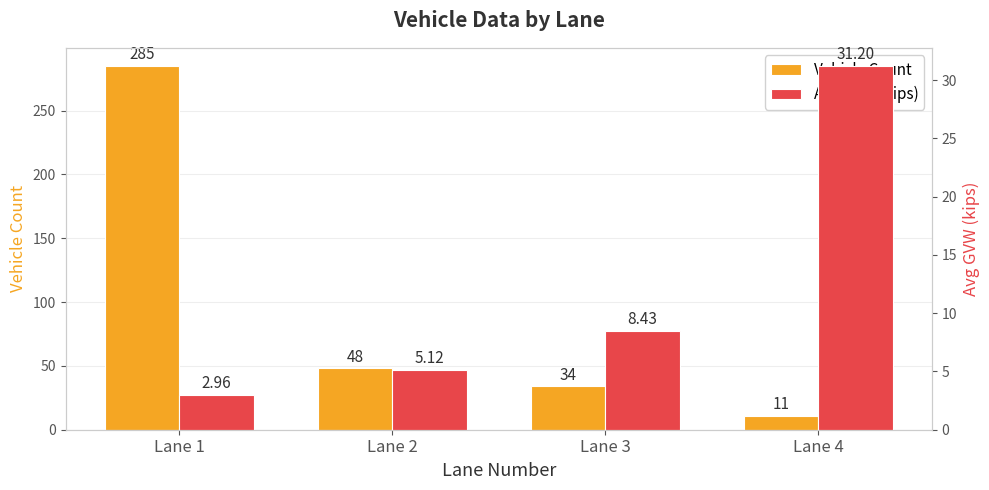

List the series in order of their overall mean, lowest first.

Avg GVW (kips), Vehicle Count